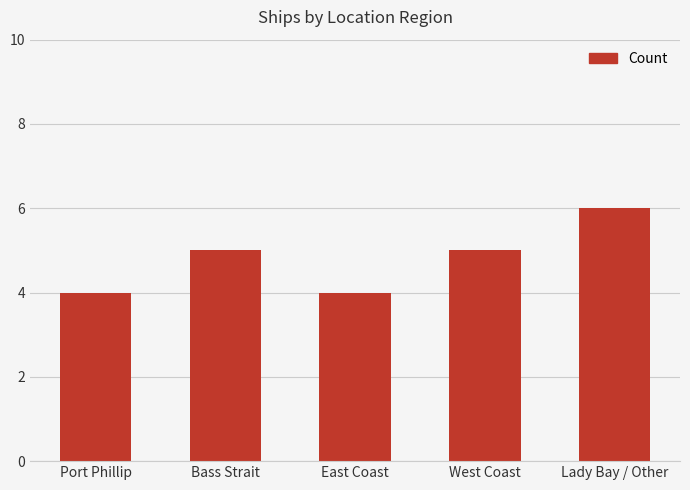

What value does the data have at West Coast?

5